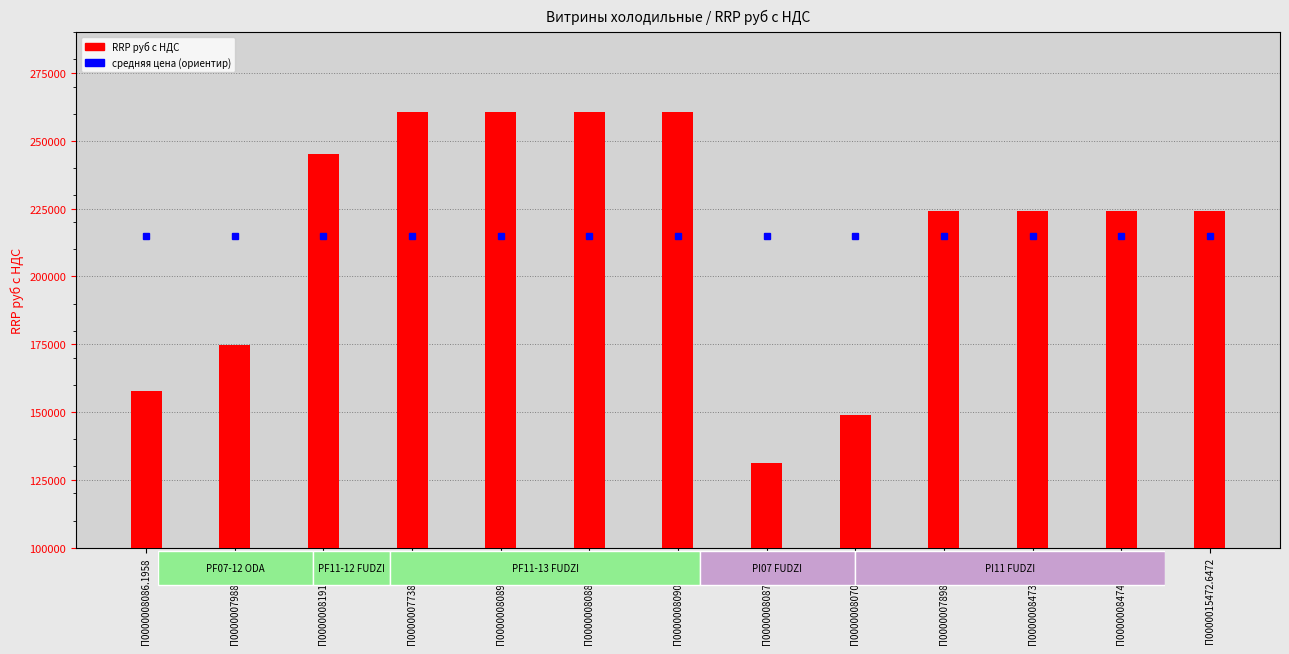

Does the chart contain any negative values?

No